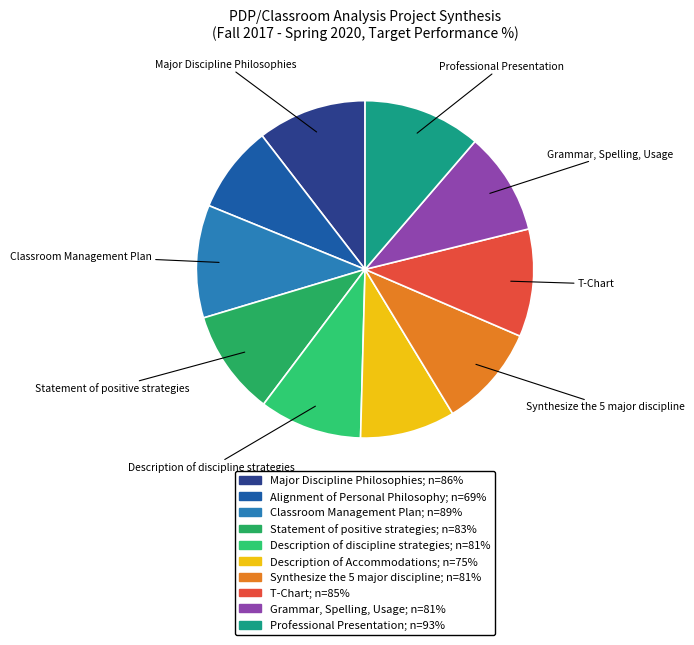

To the nearest percent, what is the combined percentage of Synthesize the 5 major discipline and Major Discipline Philosophies?

20%